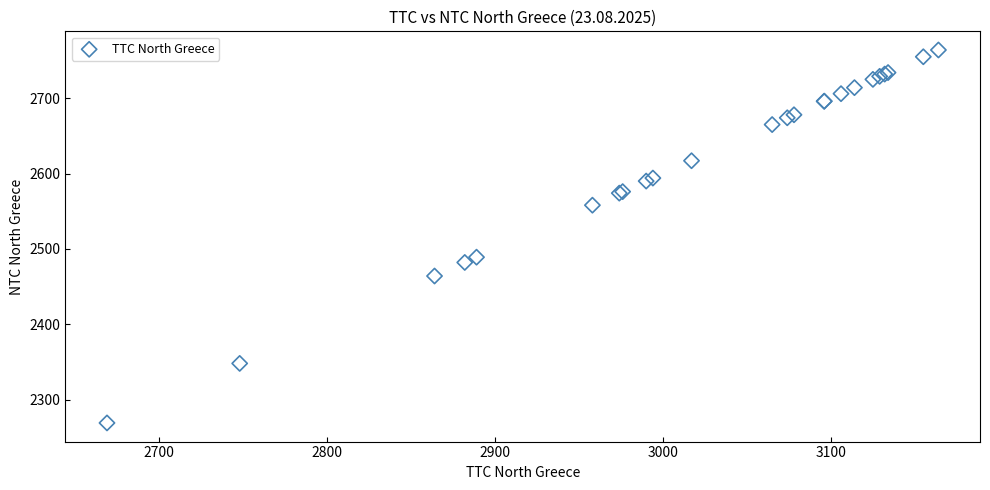

What Y value in the scatter plot is closest to 2516?

2489